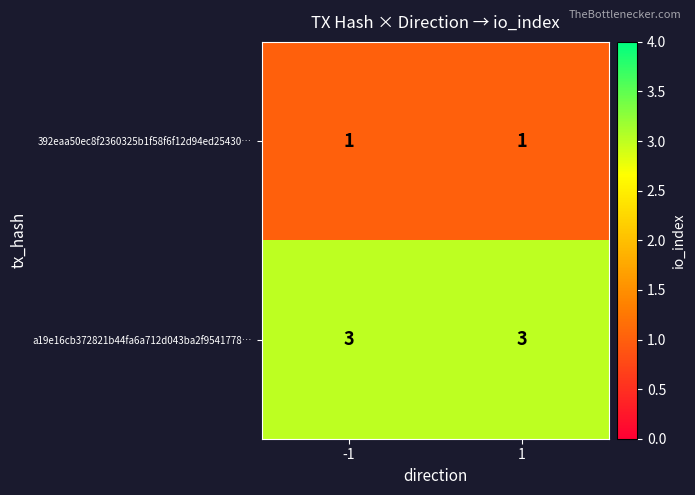

Rank the series by their maximum value, from highest to lowest.

a19e16cb372821b44fa6a712d043ba2f9541778…, 392eaa50ec8f2360325b1f58f6f12d94ed25430…